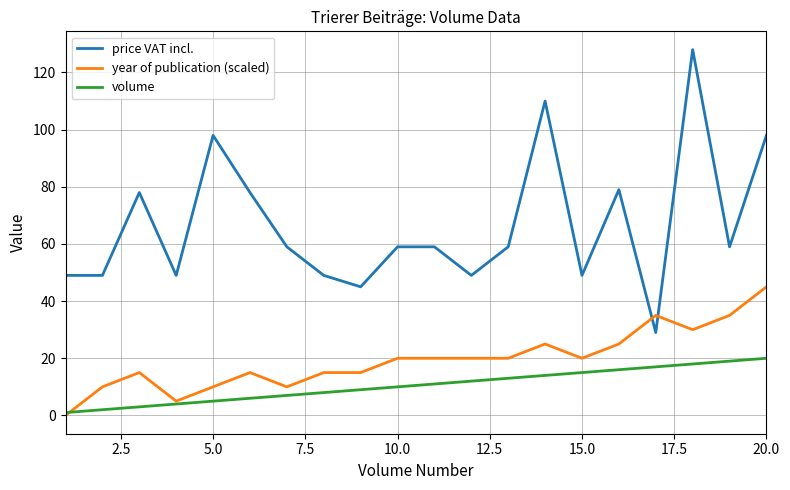

True or false: price VAT incl. and year of publication (scaled) cross at least once.

True